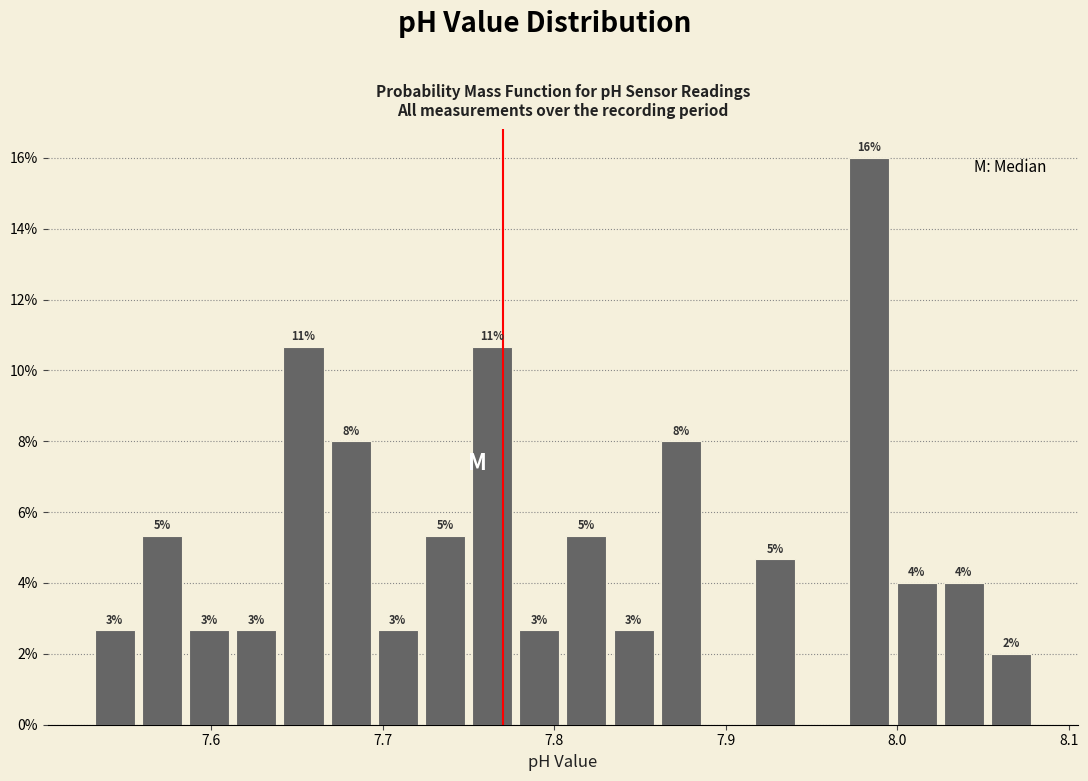

Around what value on the x-axis is the tallest bar? Give the approximate position of its centre, as read against the axis.

7.98